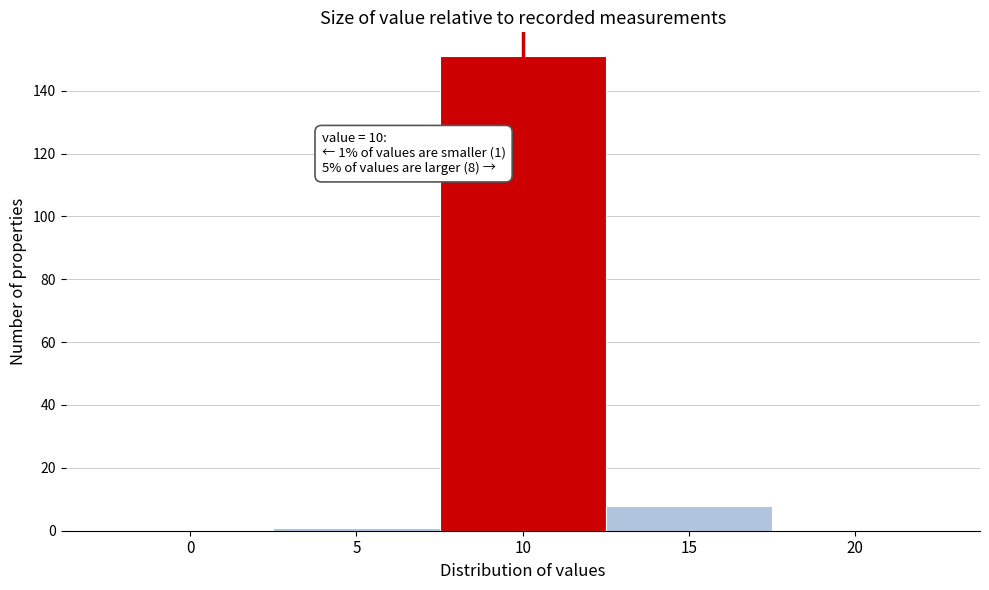

Reading left to right, transcribe all the data shown in this chart.

0=0	5=1	10=151	15=8	20=0